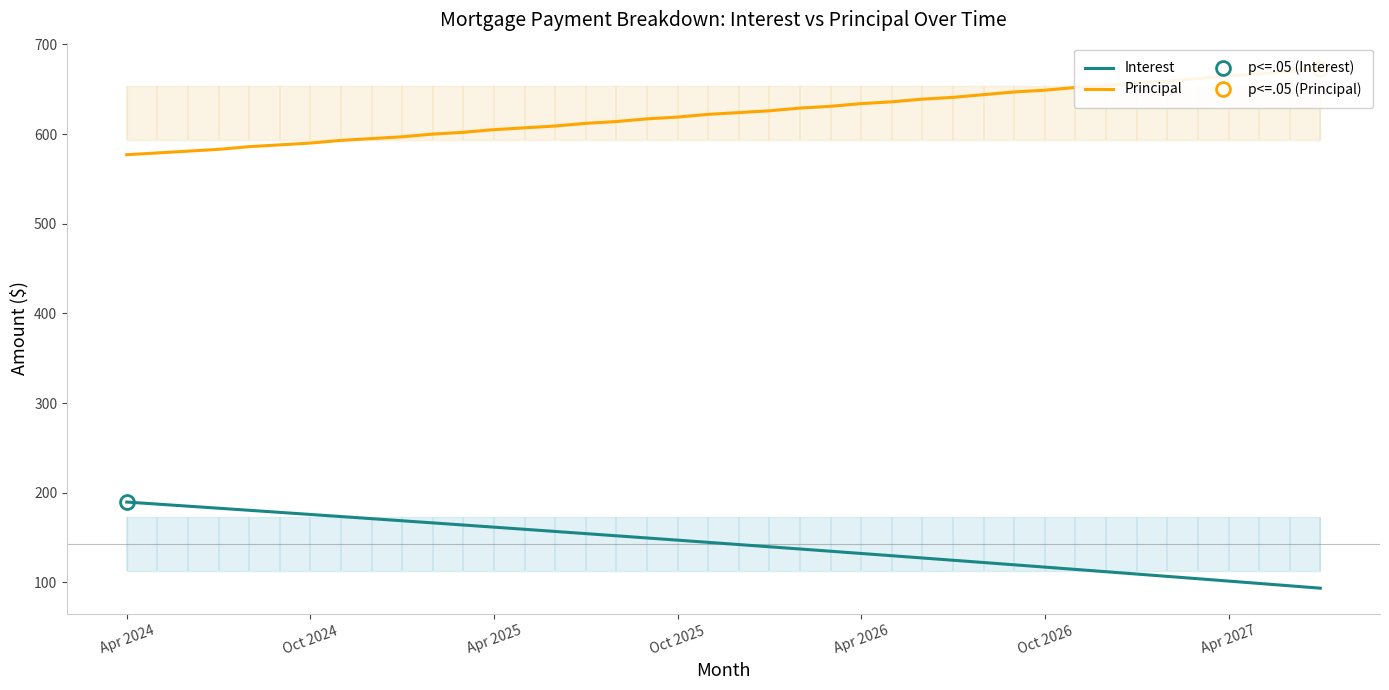

Which series has the largest range (max minus min)?

Interest